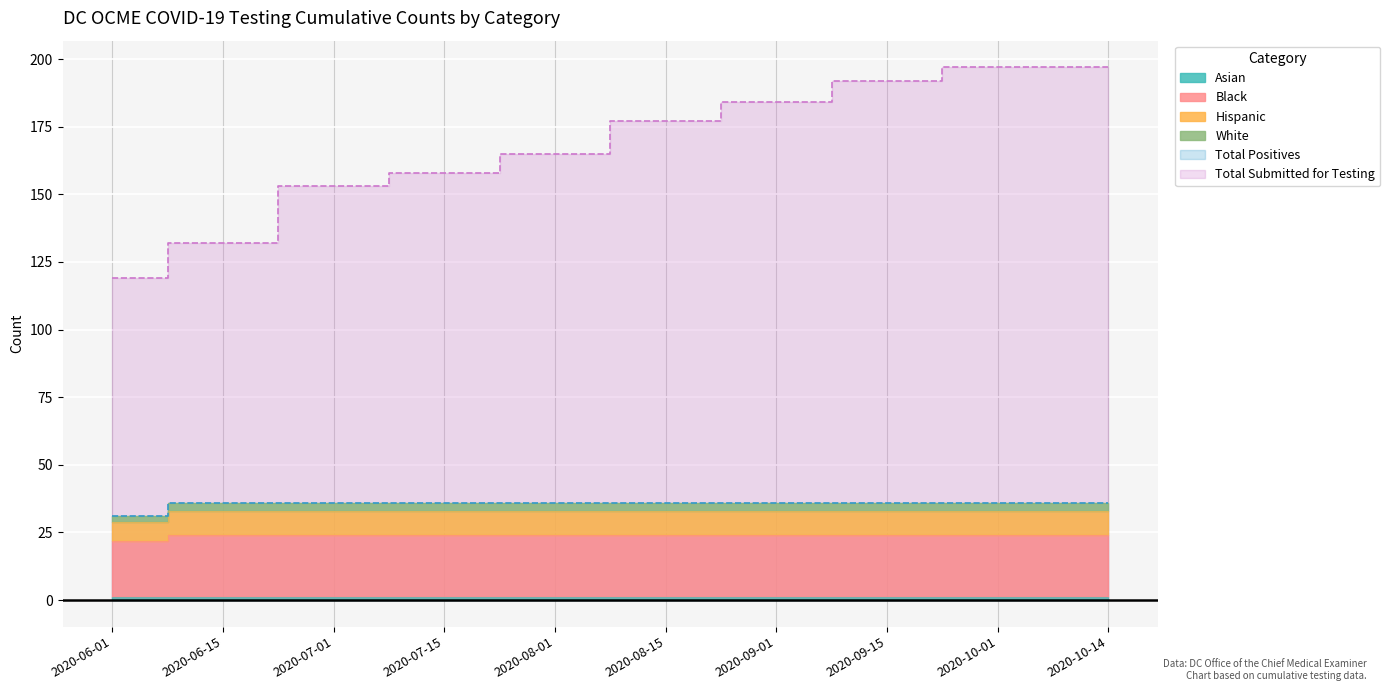

Which series has the widest spread of values?

Total Submitted for Testing